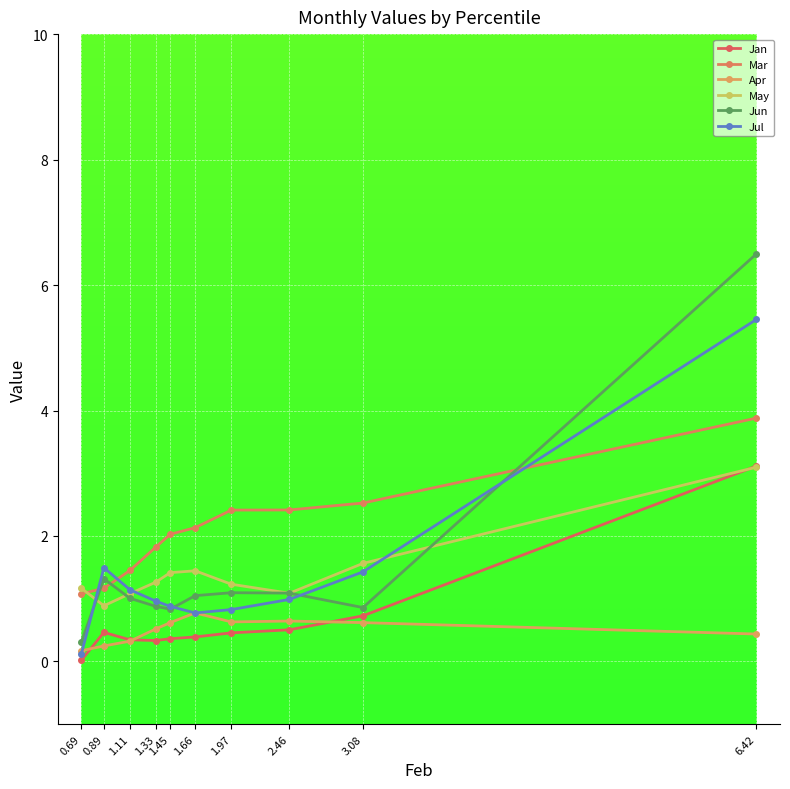

What position from the left is 0.89?

2